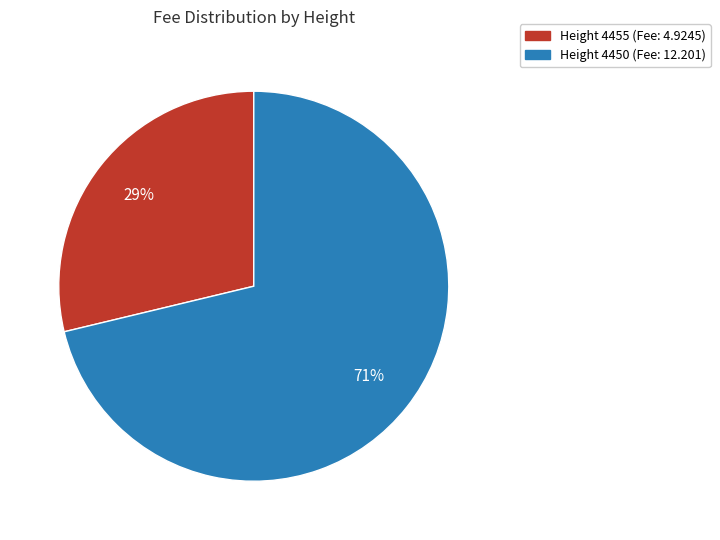

To the nearest percent, what is the average slice percentage?

50%